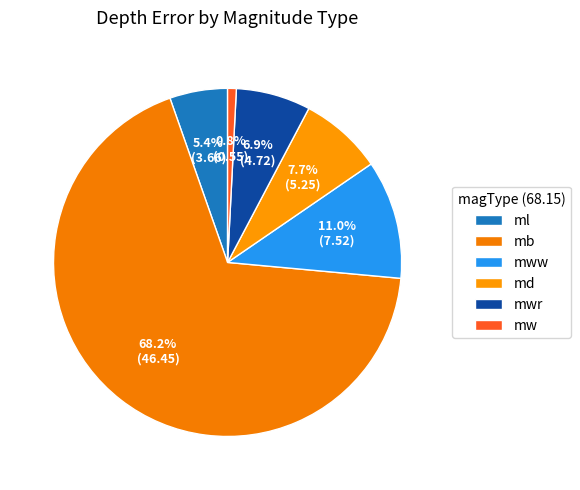

How many slices are in this pie chart?

6